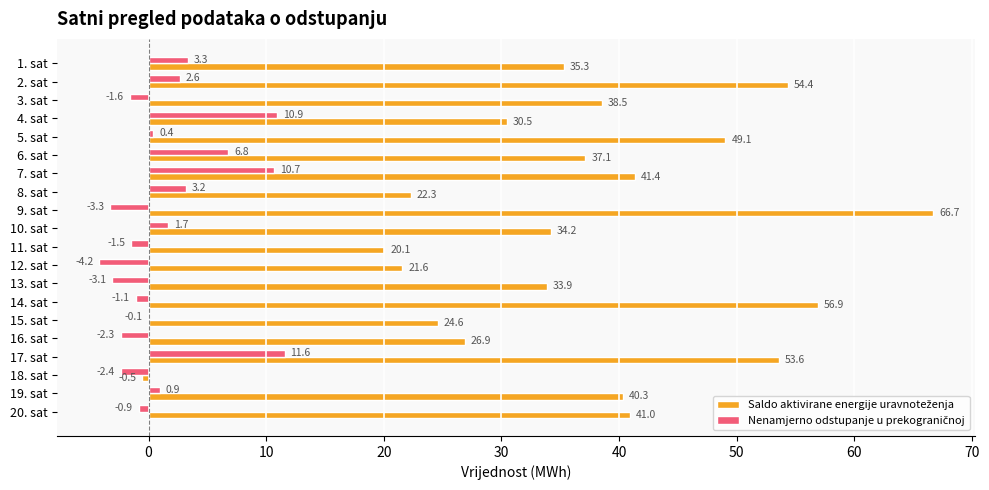

Count the number of data series in this chart.

2